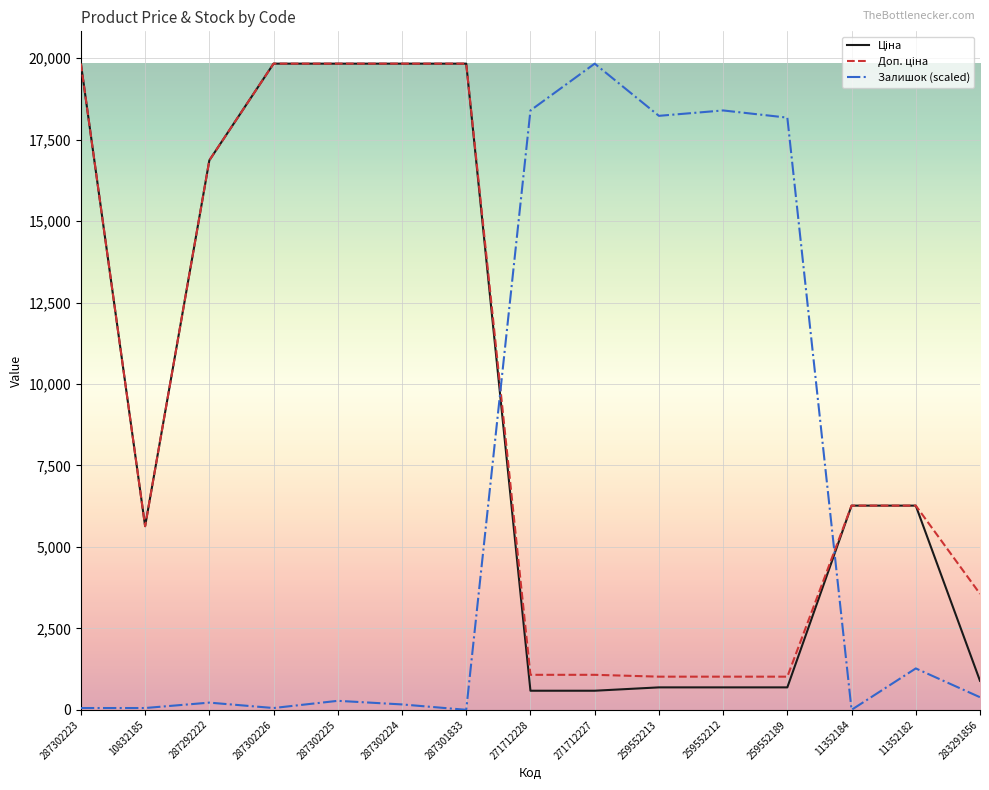

The Залишок (scaled) series shows 18394.8 at 259552212. True or false?

True